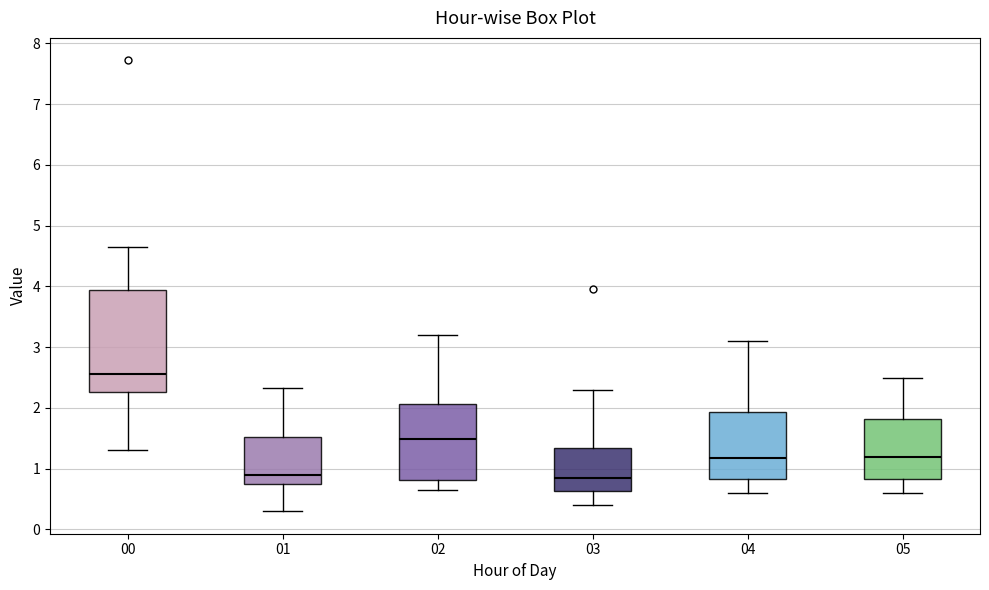

Where is the upper edge of the box at x = 01 on the y-axis? The values are not printed on the chart, so give them approximately, as read against the axis.

1.5